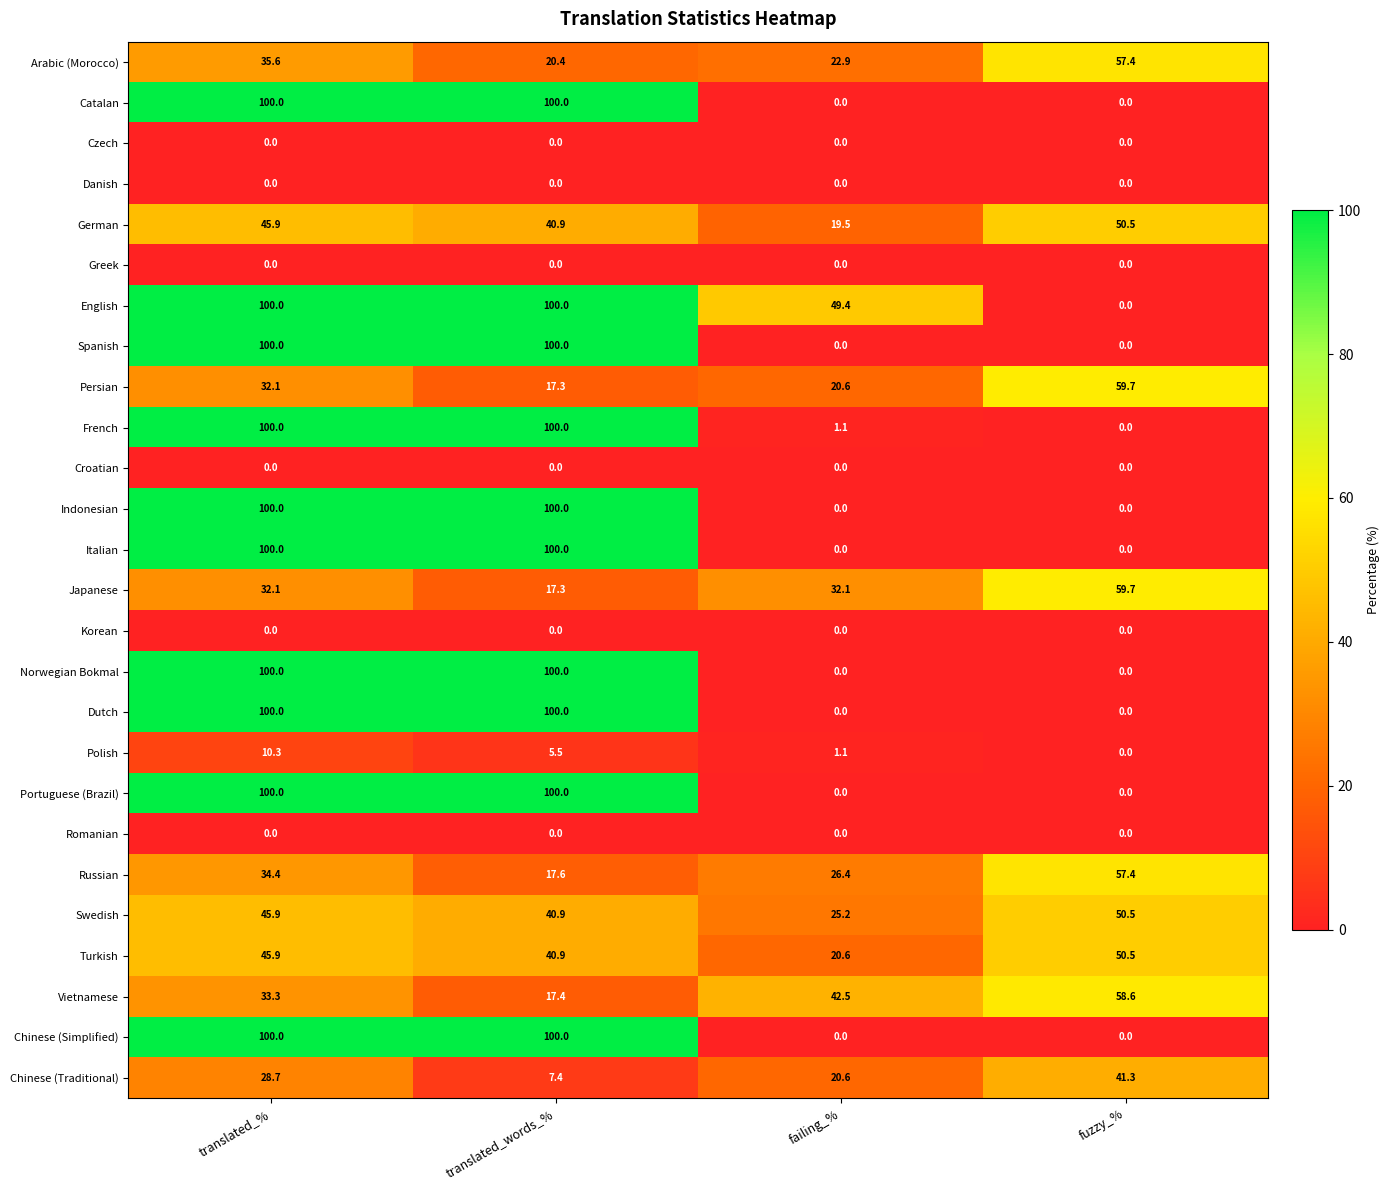

Is the value of Turkish at translated_words_% greater than the value of French at fuzzy_%?

Yes